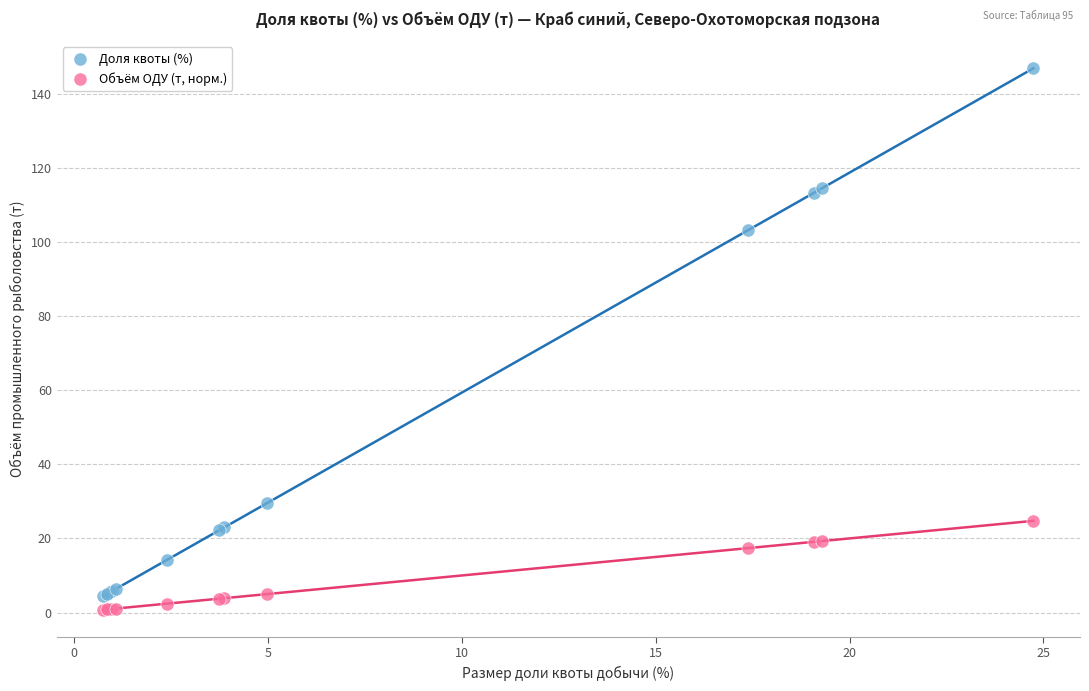

In the Доля квоты (%) series, what Y value is closest to 75?

103.2